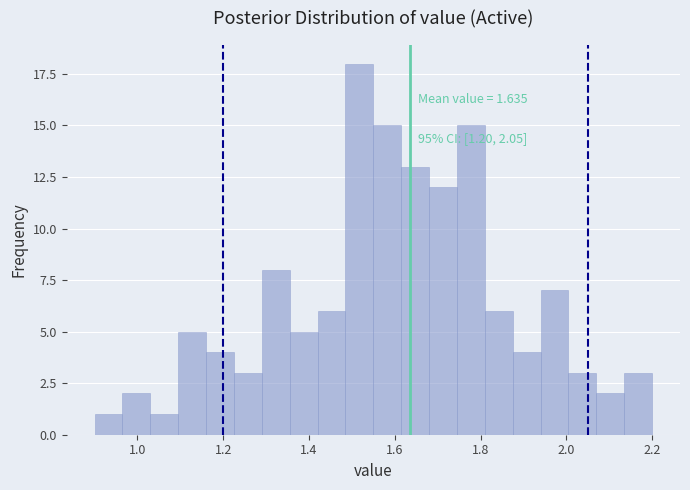

Read against the x-axis, roughly where is the centre of the tallest bar?

1.52